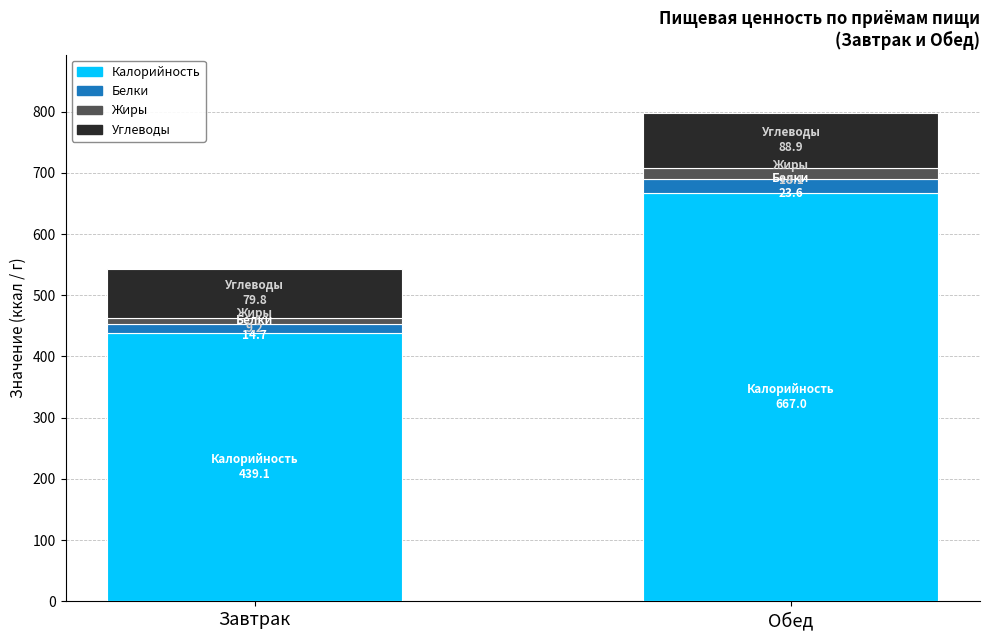

The value of Калорийность at Завтрак is 439.1. True or false?

True